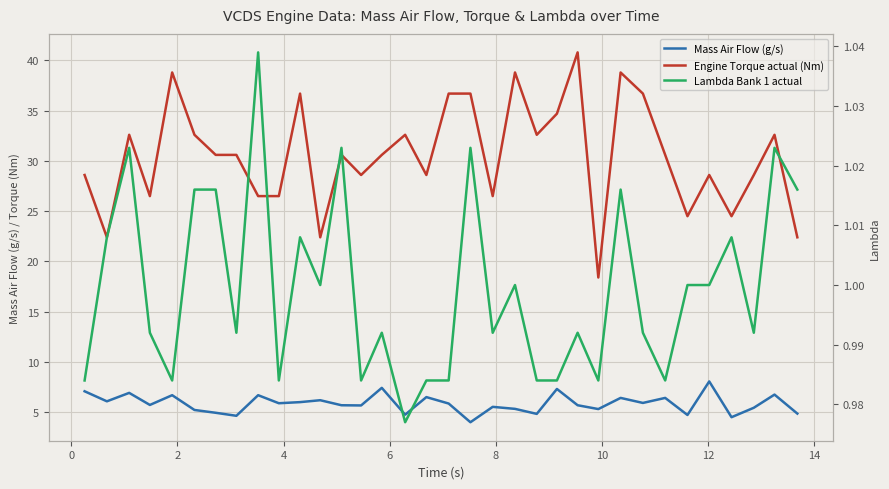

What are all the series names shown in the legend?

Mass Air Flow (g/s), Engine Torque actual (Nm), Lambda Bank 1 actual